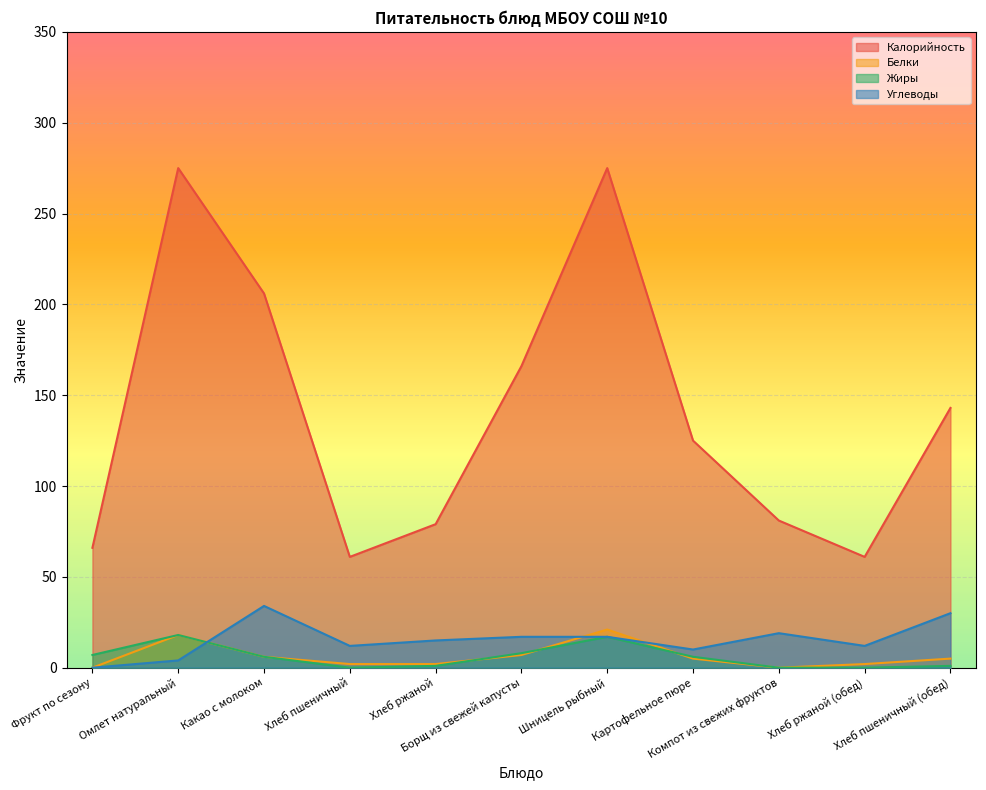

At which category does Жиры reach its first local valley?

Хлеб пшеничный